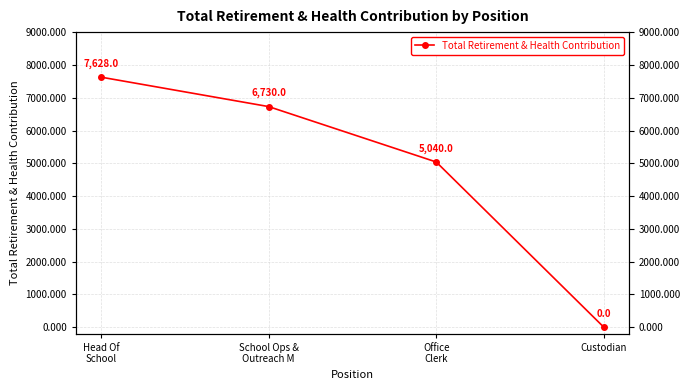

What is the maximum value shown in the chart?

7628